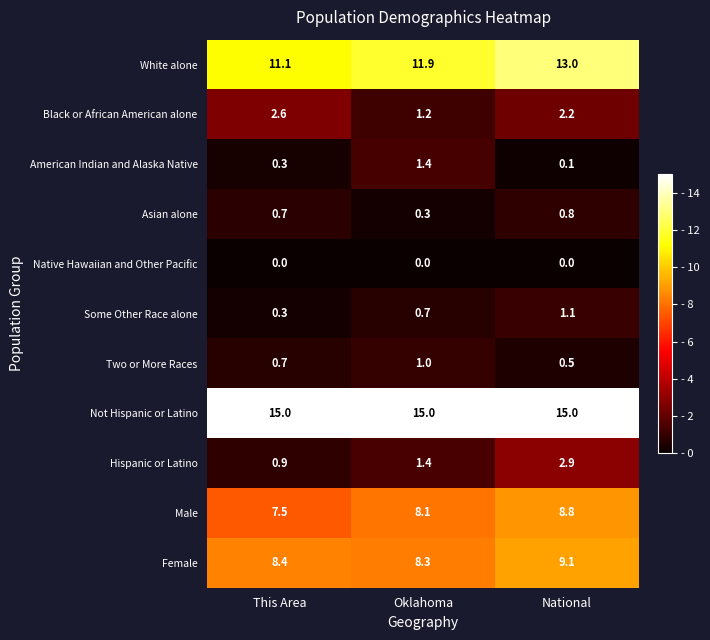

What is the difference between the highest and lowest values at National?

15.0